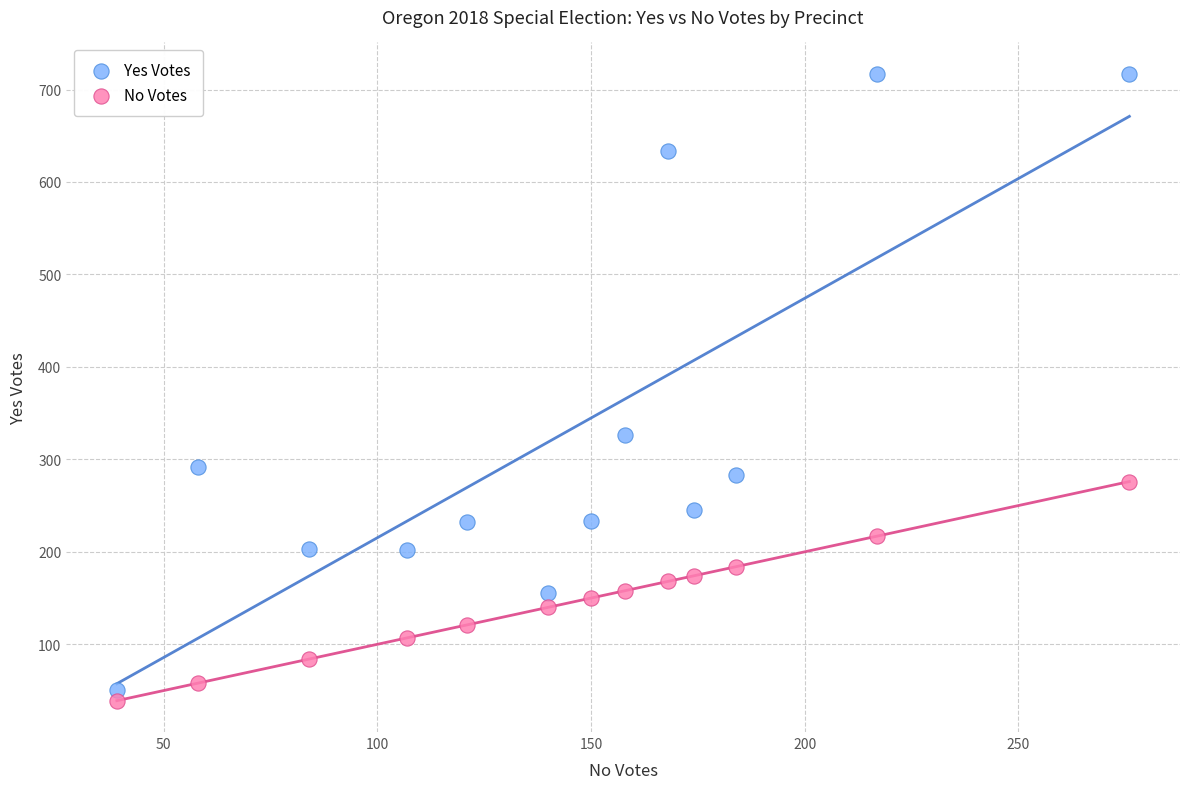

Which series has the widest spread of Y values?

Yes Votes